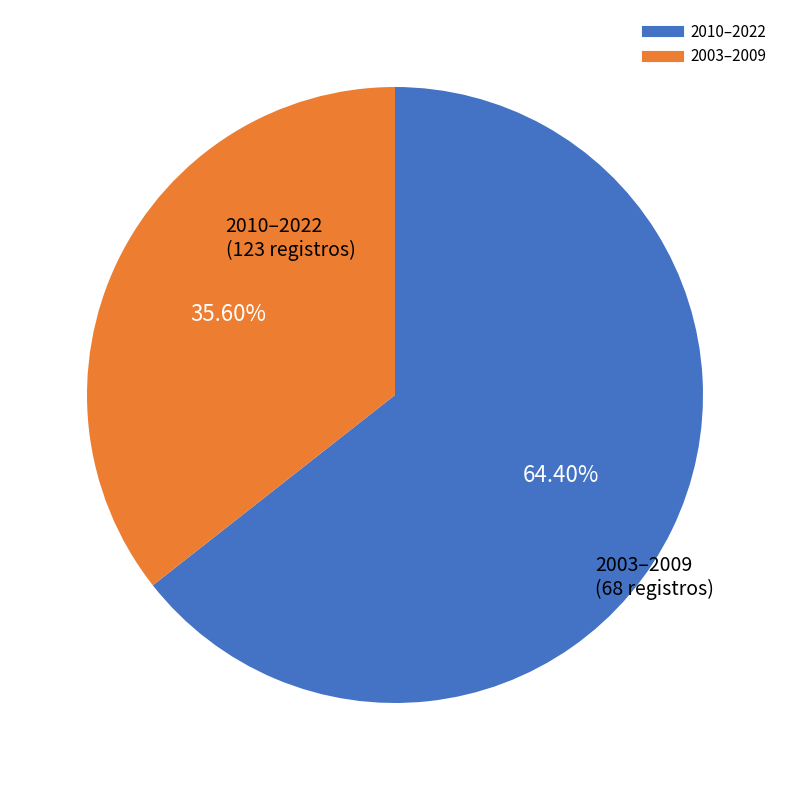

How many segments does this pie chart have?

2